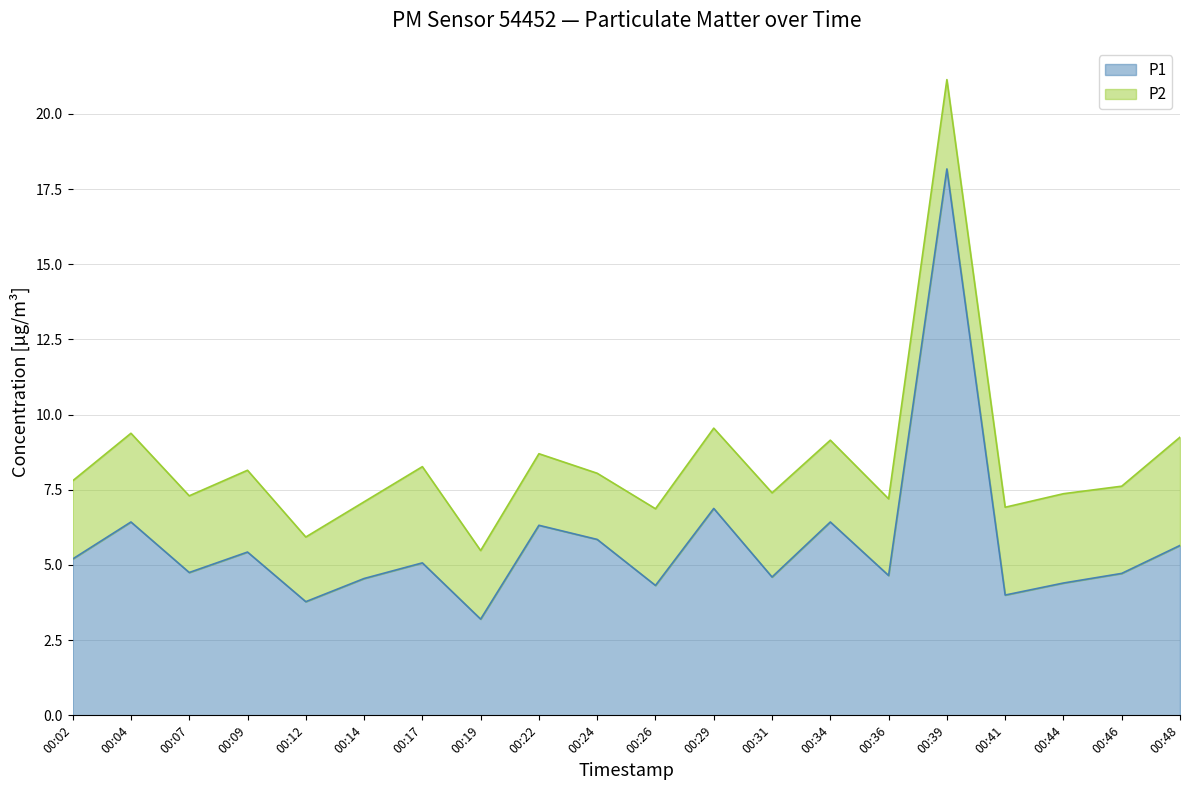

What is the change in value from 00:07 to 00:31?

-0.2